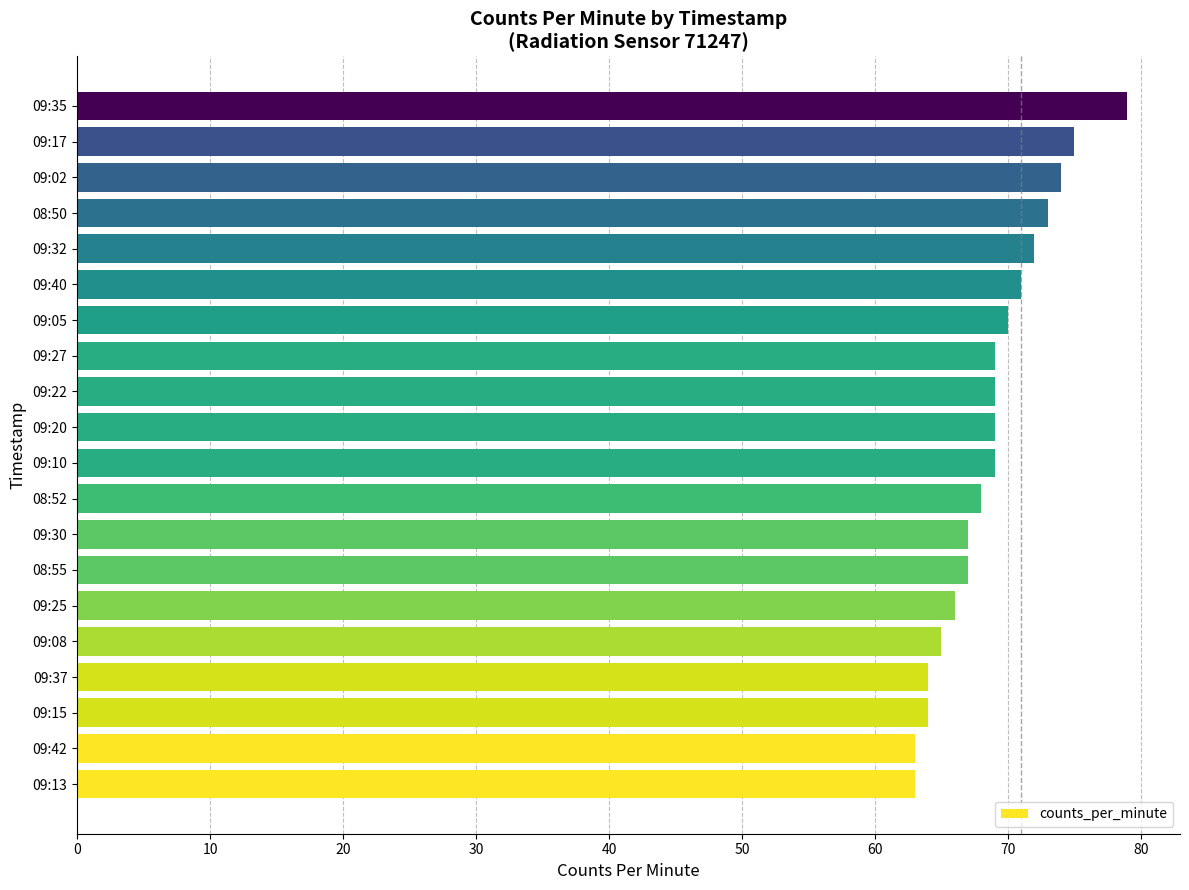

The chart shows a value of 71 at 09:40. True or false?

True